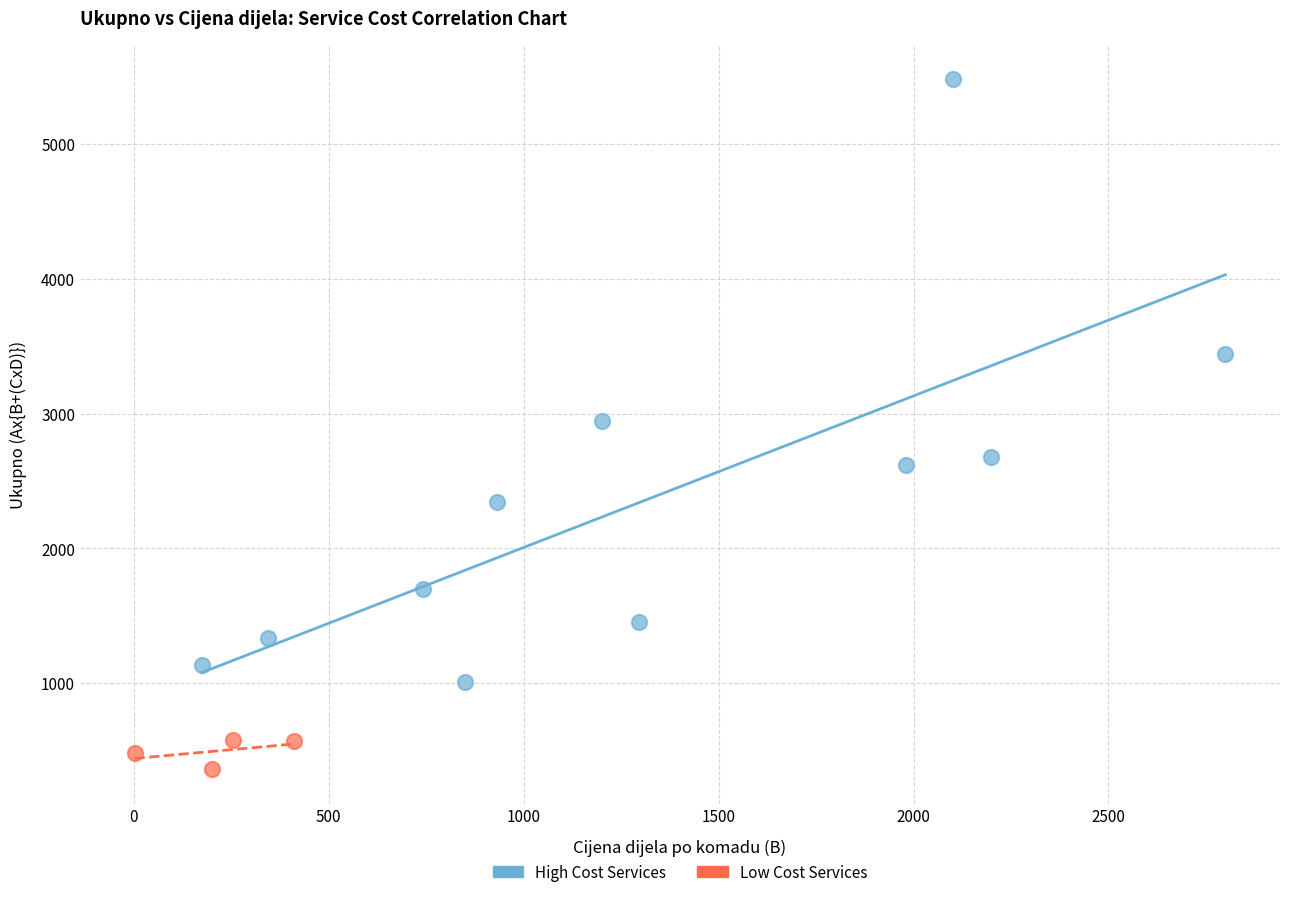

Which series contains the highest Y value?

High Cost Services